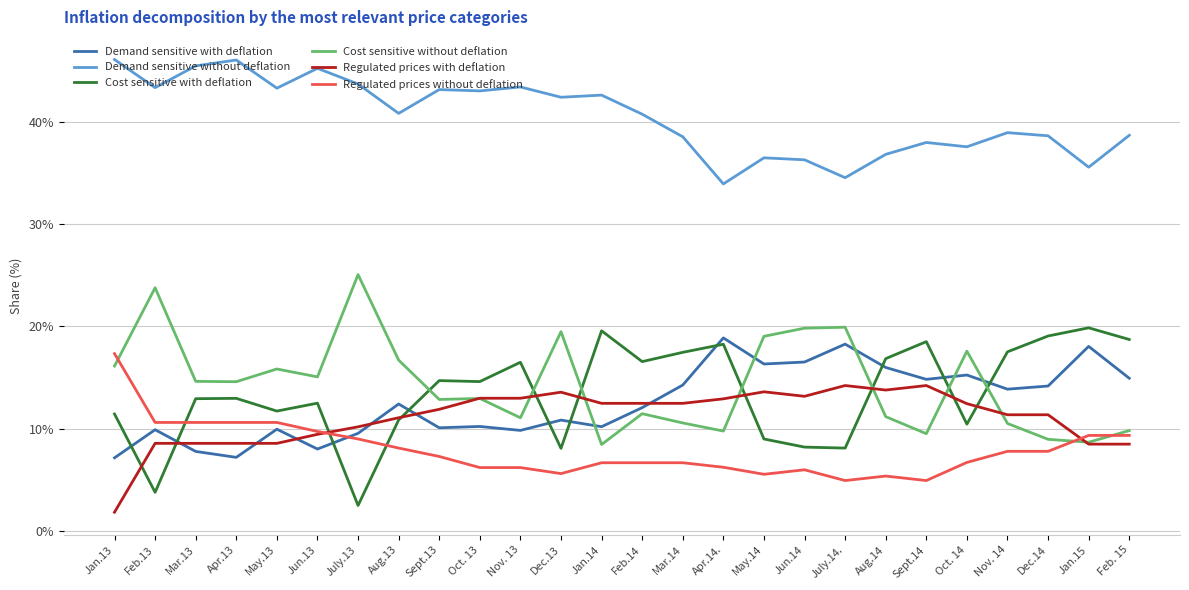

Is the value of Demand sensitive with deflation at July.14. greater than the value of Cost sensitive with deflation at Mar.13?

Yes